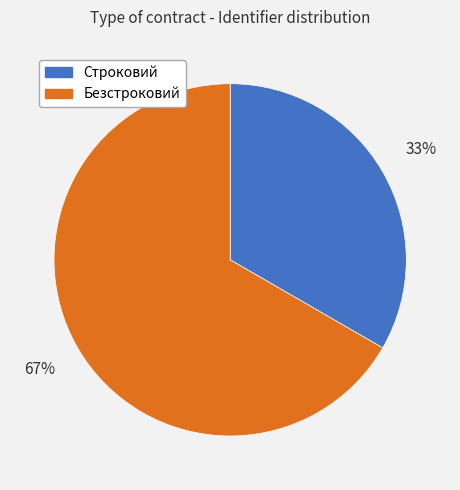

To the nearest percent, what is the average slice percentage?

50%